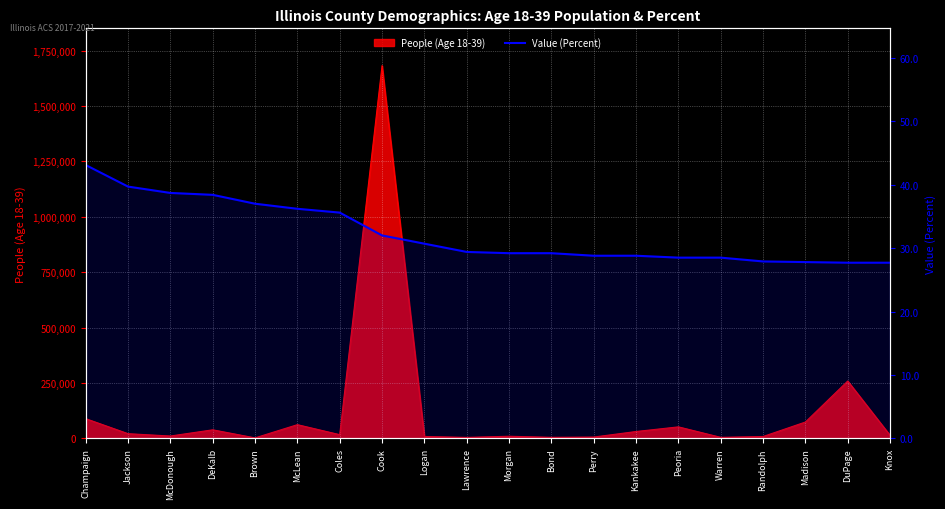

True or false: there are more than 1 points higher than both neighbors.

False